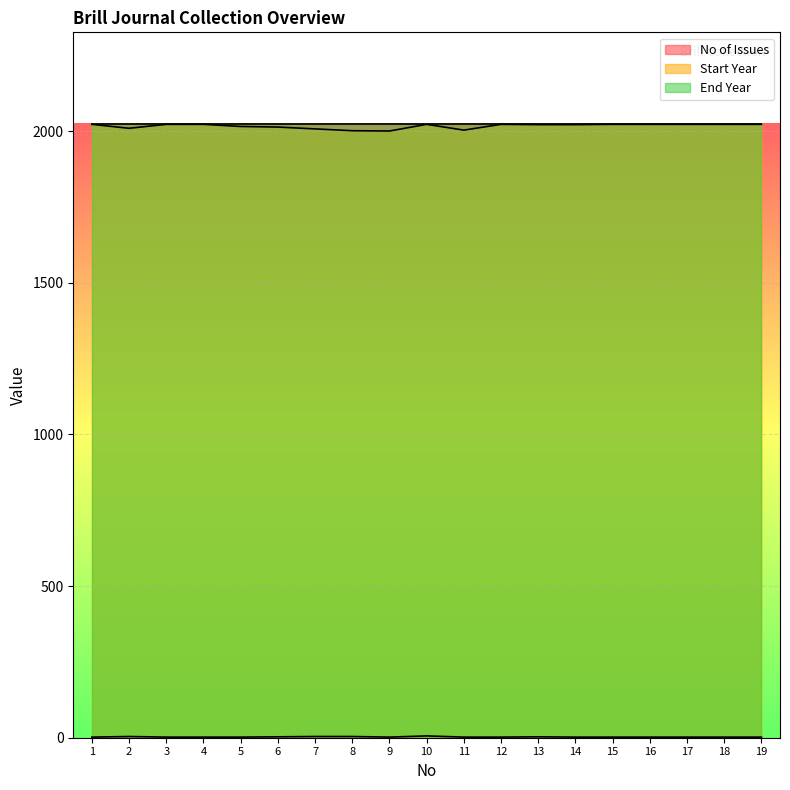

Between 16 and 4, which is larger?

16